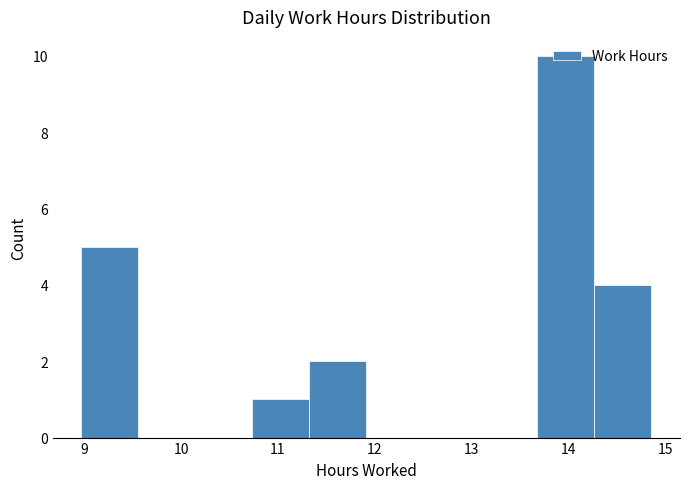

Which range on the x-axis has the tallest bar?

13.7 to 14.3